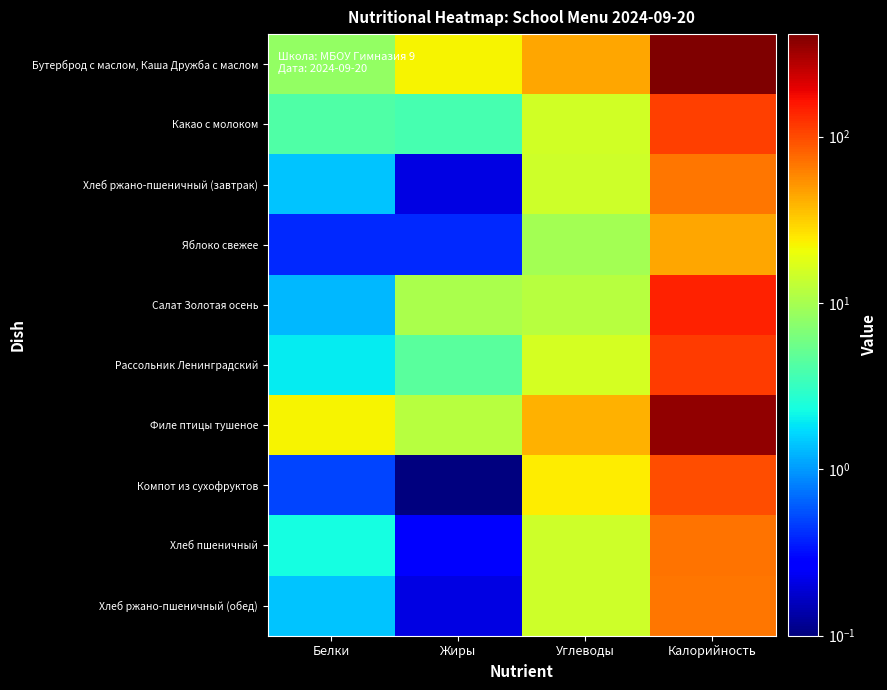

At how many categories does at least one series exceed 180?

1